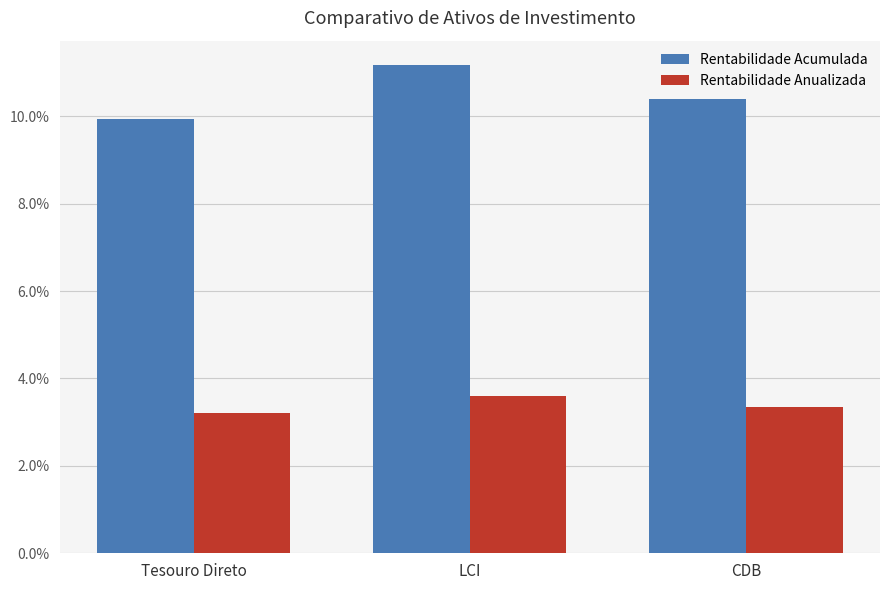

What are all the series names shown in the legend?

Rentabilidade Acumulada, Rentabilidade Anualizada